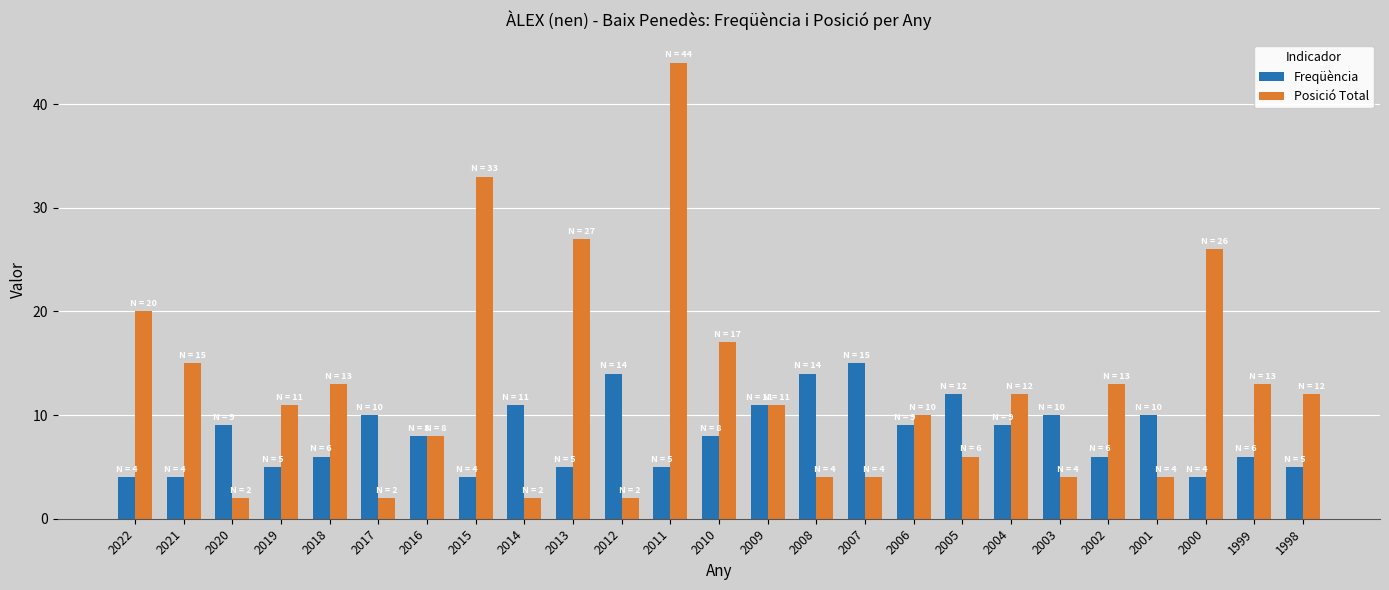

What is the difference between the Posició Total values at 2017 and 2003?

2